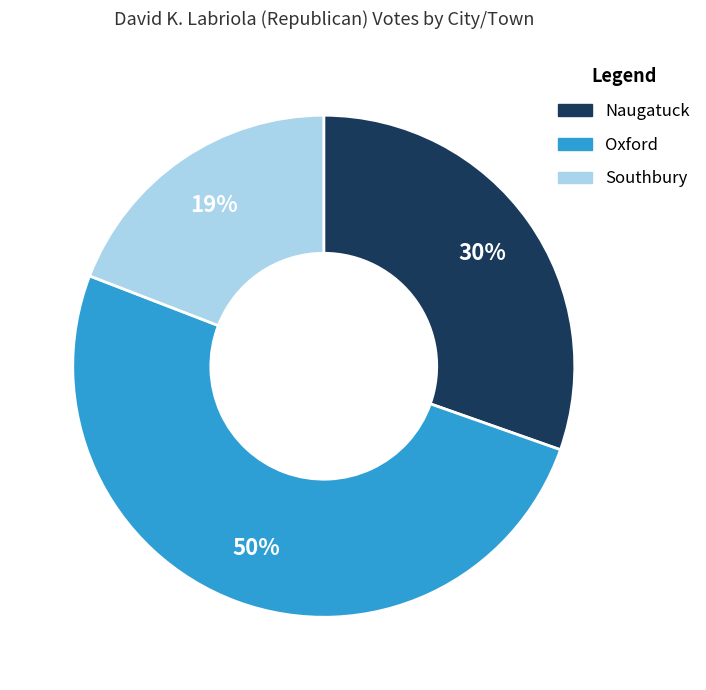

Rank the categories by value from highest to lowest.

Oxford, Naugatuck, Southbury